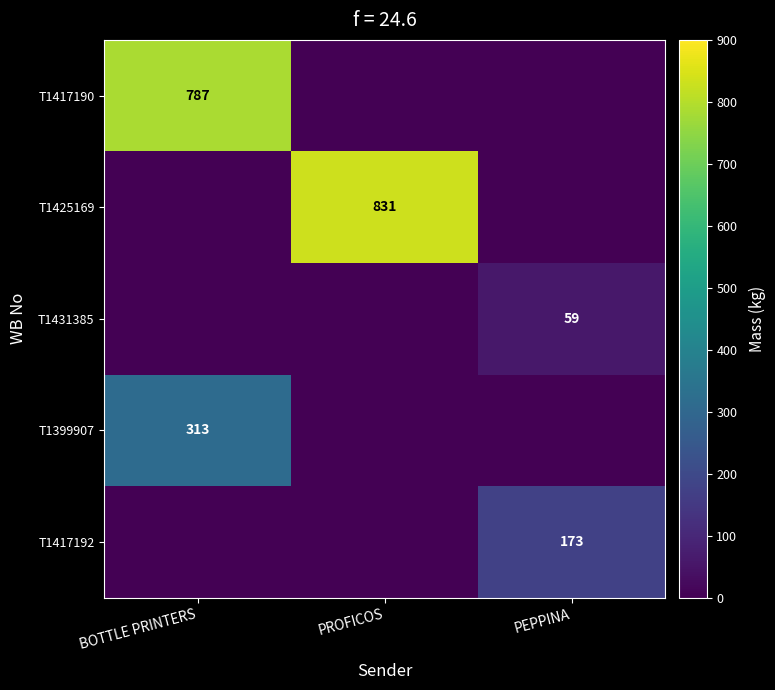

True or false: T1417192 has a value of 173 at PEPPINA.

True